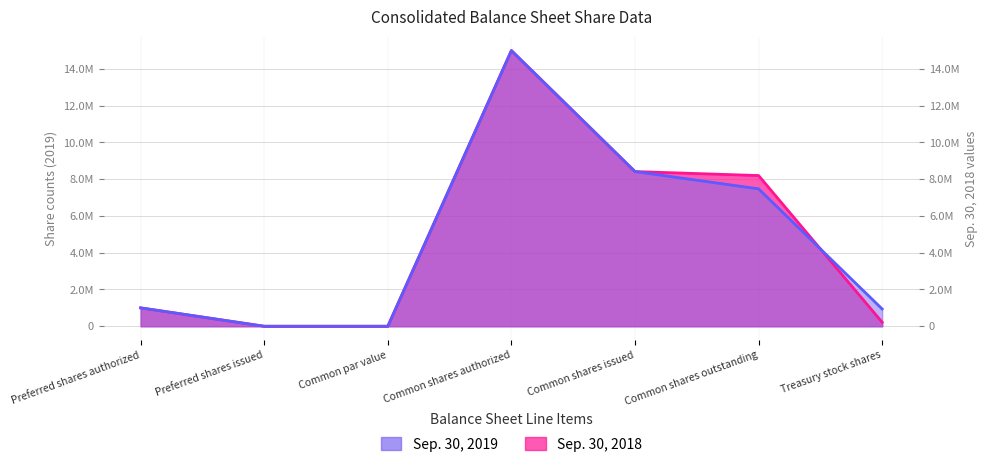

Rank the categories by Sep. 30, 2018 value from highest to lowest.

Common shares authorized, Common shares issued, Common shares outstanding, Preferred shares authorized, Treasury stock shares, Common par value, Preferred shares issued